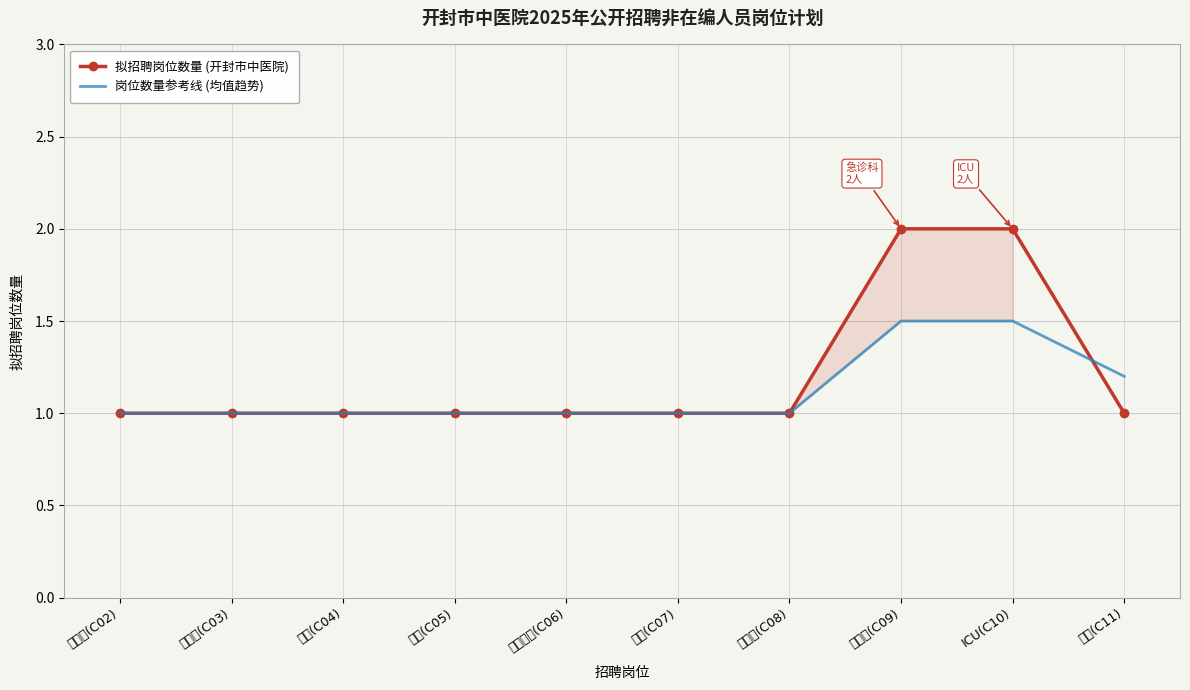

The 岗位数量参考线 (均值趋势) series shows 0.4 at 妇科(C11). True or false?

False